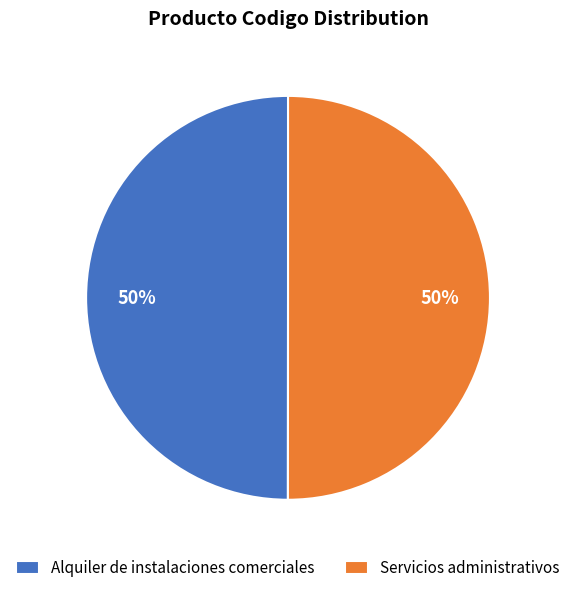

To the nearest percent, what portion does Servicios administrativos represent?

50%